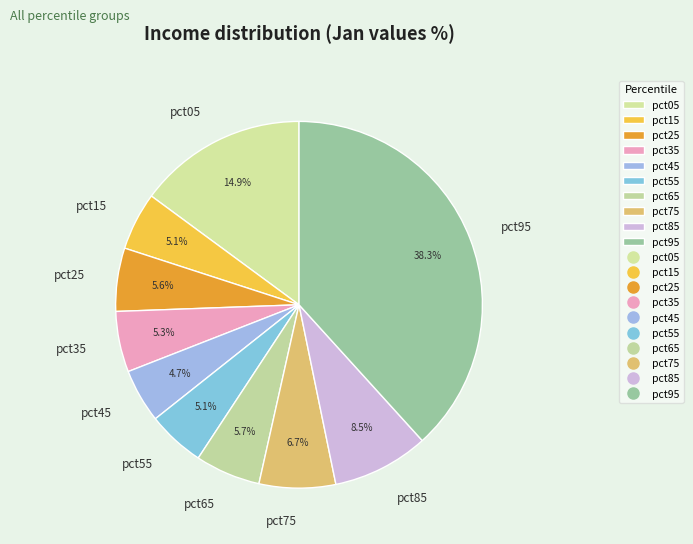

What percentage do pct25 and pct85 together represent?

14.1%